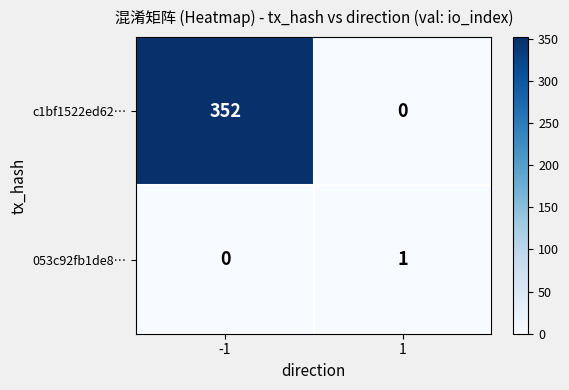

What is the difference between the highest and lowest values at 1?

1